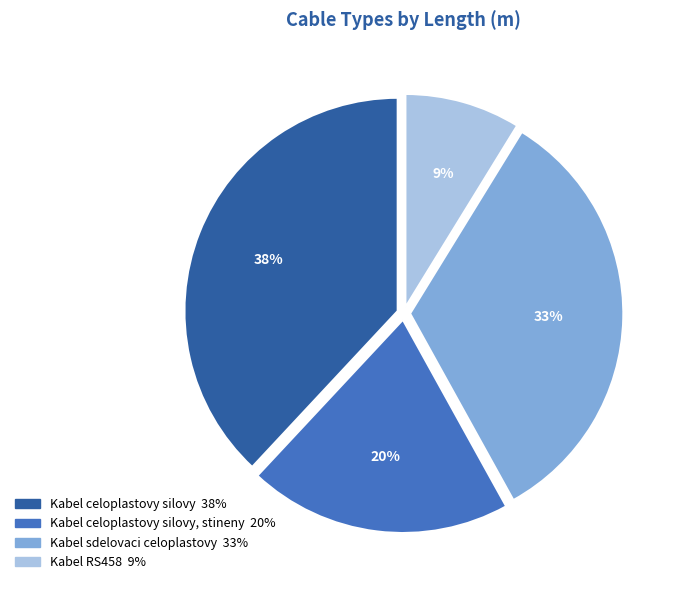

Does any single category account for the majority?

No